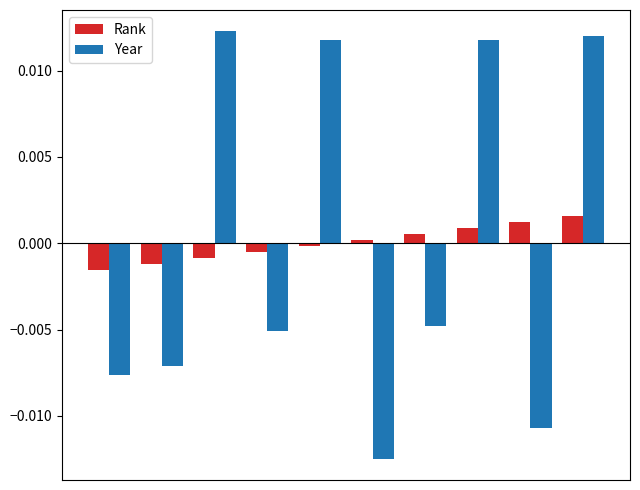

How many Year values are between 0 and 1?

4